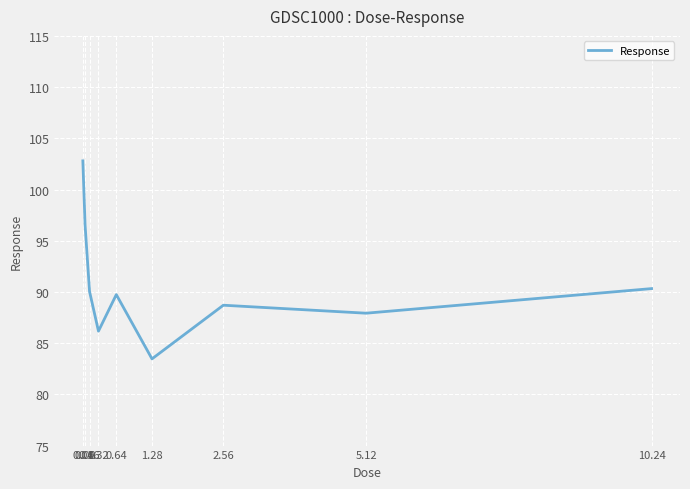

What is the greatest value displayed?

102.8